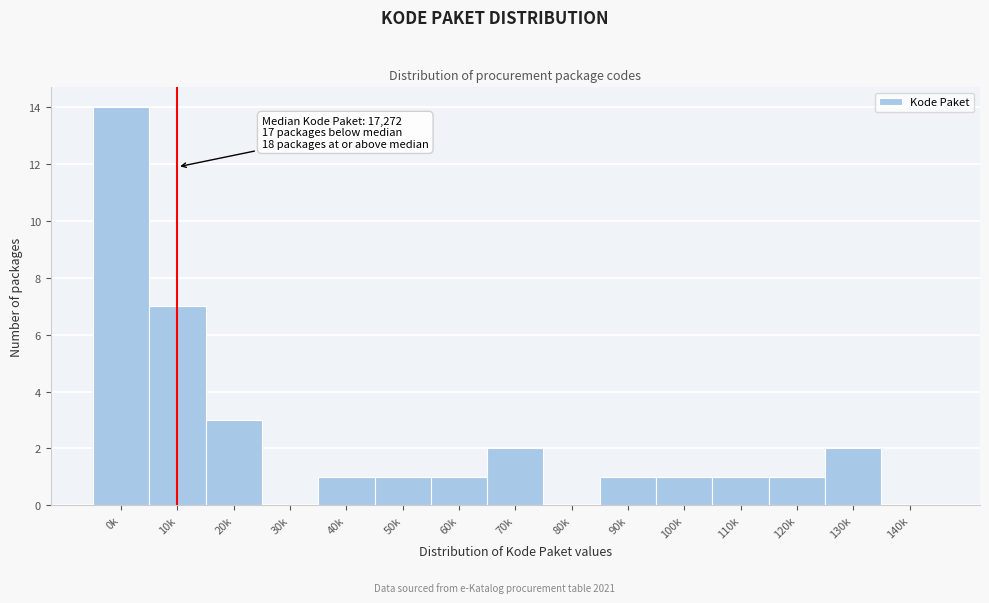

Reading right to left, list all the values displayed in this chart.

140k=0	130k=2	120k=1	110k=1	100k=1	90k=1	80k=0	70k=2	60k=1	50k=1	40k=1	30k=0	20k=3	10k=7	0k=14